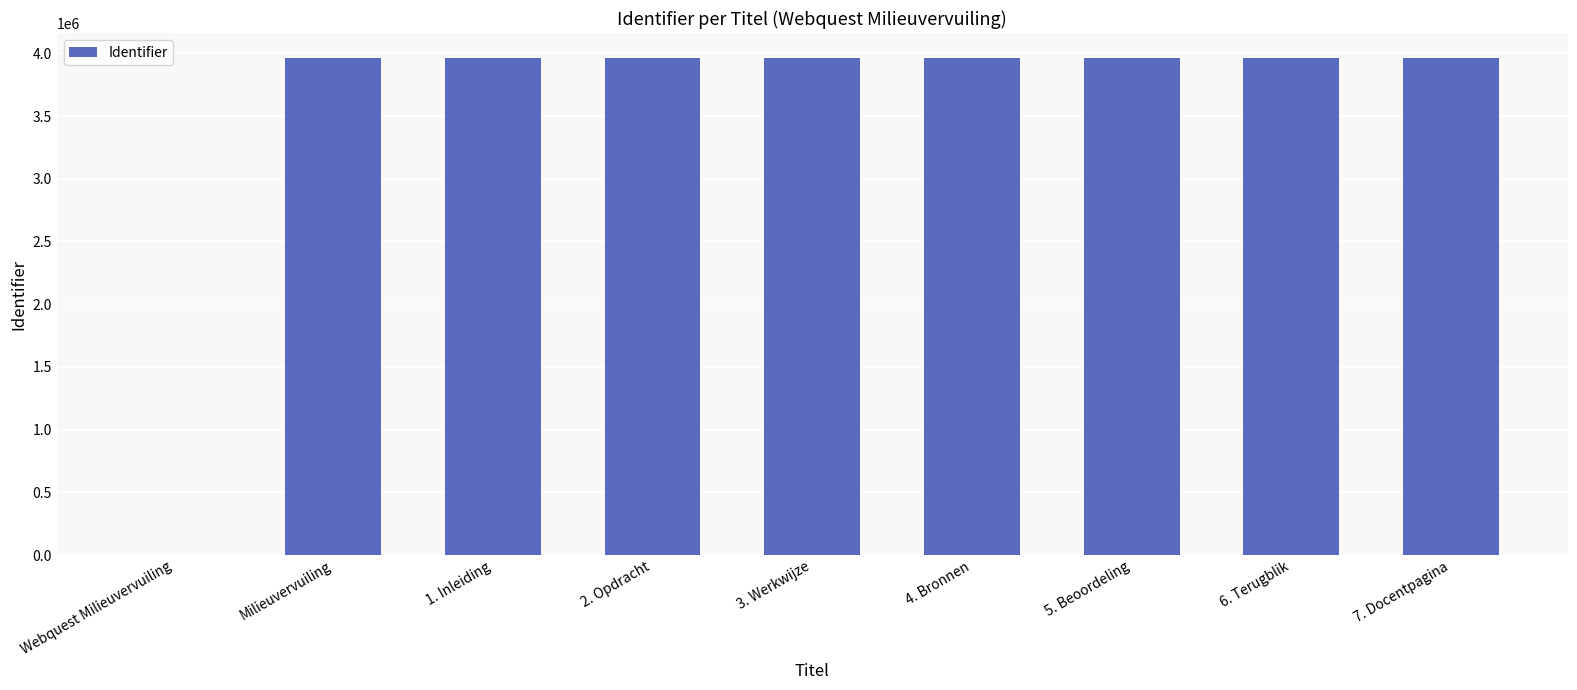

How many data points does each series have?

9